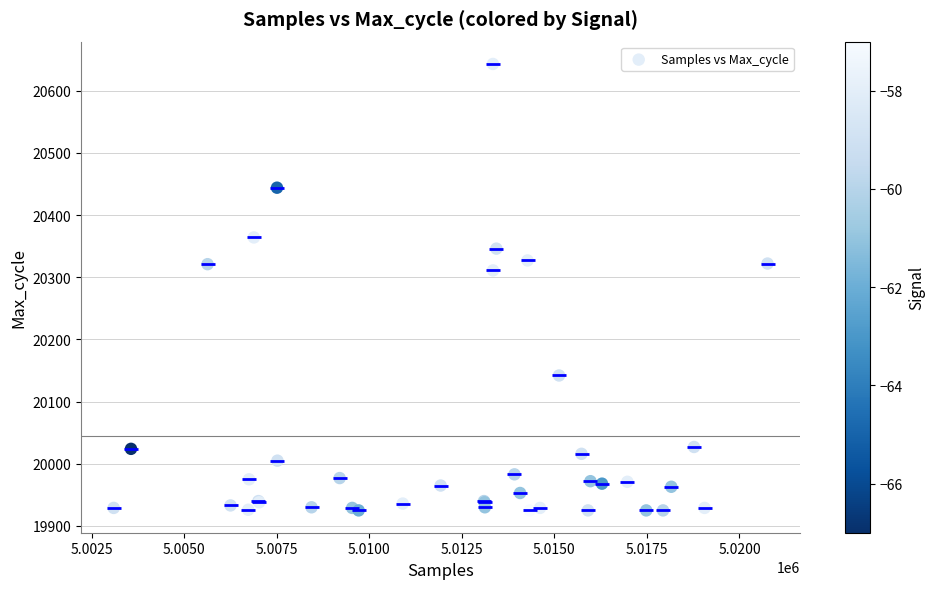

What Y value in the scatter plot is closest to 20284?

20311